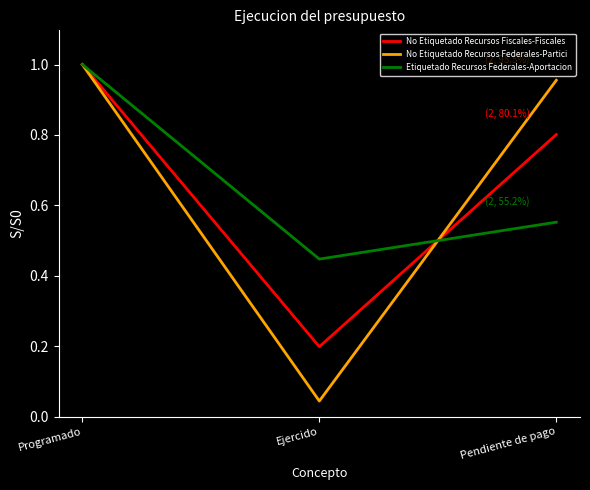

What is the difference between the No Etiquetado Recursos Fiscales-Fiscales values at Pendiente de pago and Programado?

0.2